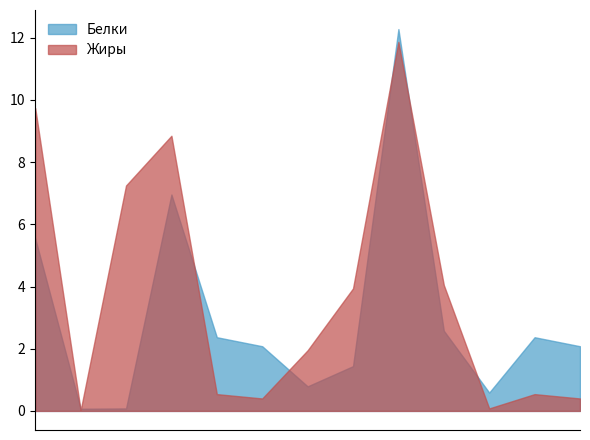

List the series in order of their overall mean, lowest first.

Белки, Жиры